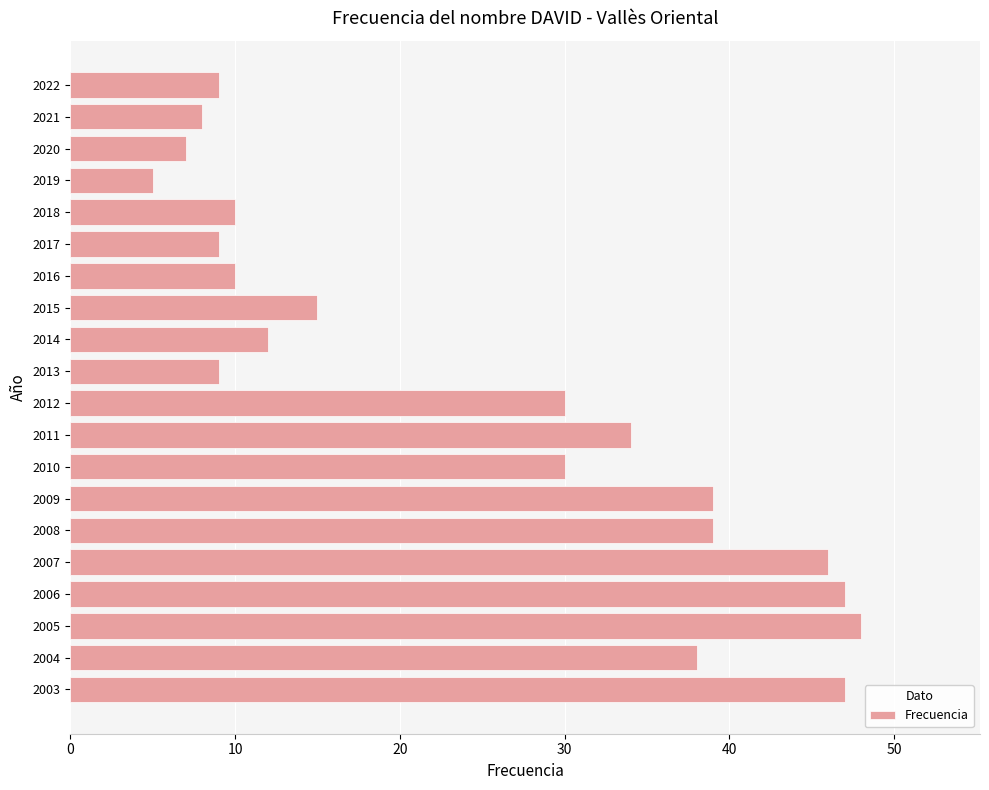

What is the sum of the values at 2021 and 2011?

42